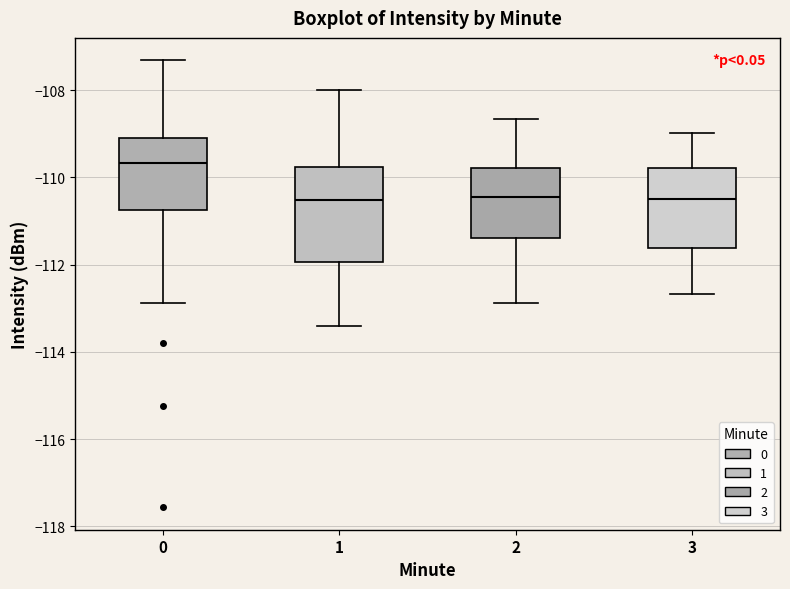

Where does the lower whisker of the box at x = 1 end on the y-axis? The values are not printed on the chart, so give them approximately, as read against the axis.

-113.4